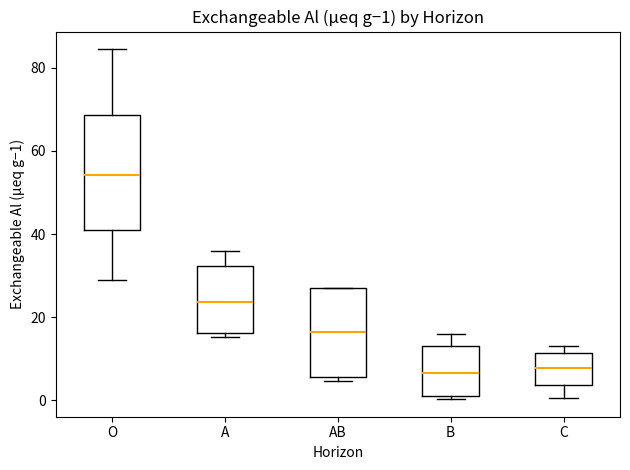

Which box's median line is the highest?

O